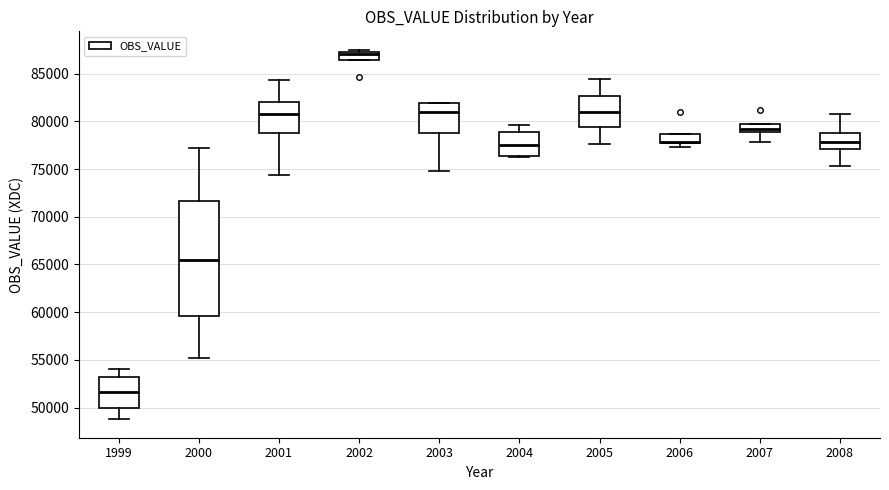

Reading left to right, read every box against the y-axis: the position of its median line, the range the box covers, and the ends of its whiskers. The values are not printed on the chart, so give them approximately, as read against the axis.

1999: median 51500, box 50000 to 53000, whiskers 49000 to 54000
2000: median 65500, box 59500 to 71500, whiskers 55000 to 77000
2001: median 81000, box 79000 to 82000, whiskers 74500 to 84500
2002: median 87000, box 86500 to 87500, whiskers 86500 to 87500 (just above the box's upper edge)
2003: median 81000, box 79000 to 82000, whiskers 75000 to 82000
2004: median 77500, box 76500 to 79000, whiskers 76500 to 79500
2005: median 81000, box 79500 to 82500, whiskers 77500 to 84500
2006: median 78000, box 77500 to 78500, whiskers 77500 (just below the box's lower edge) to 78500
2007: median 79000 (inside the box), box 79000 to 79500, whiskers 78000 to 79500
2008: median 78000, box 77000 to 79000, whiskers 75500 to 81000